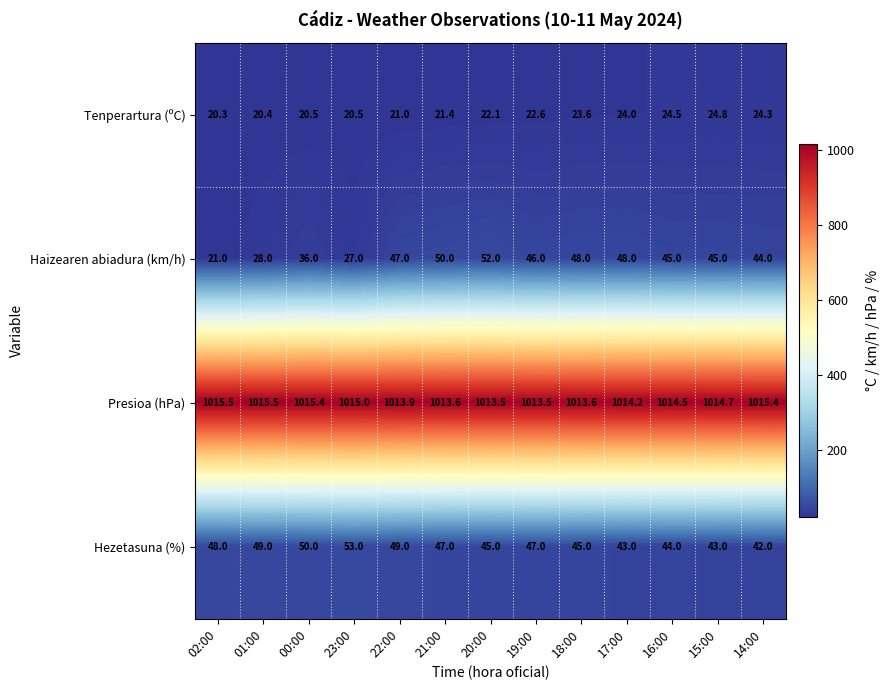

True or false: Hezetasuna (%) has a value of 28.8 at 15:00.

False